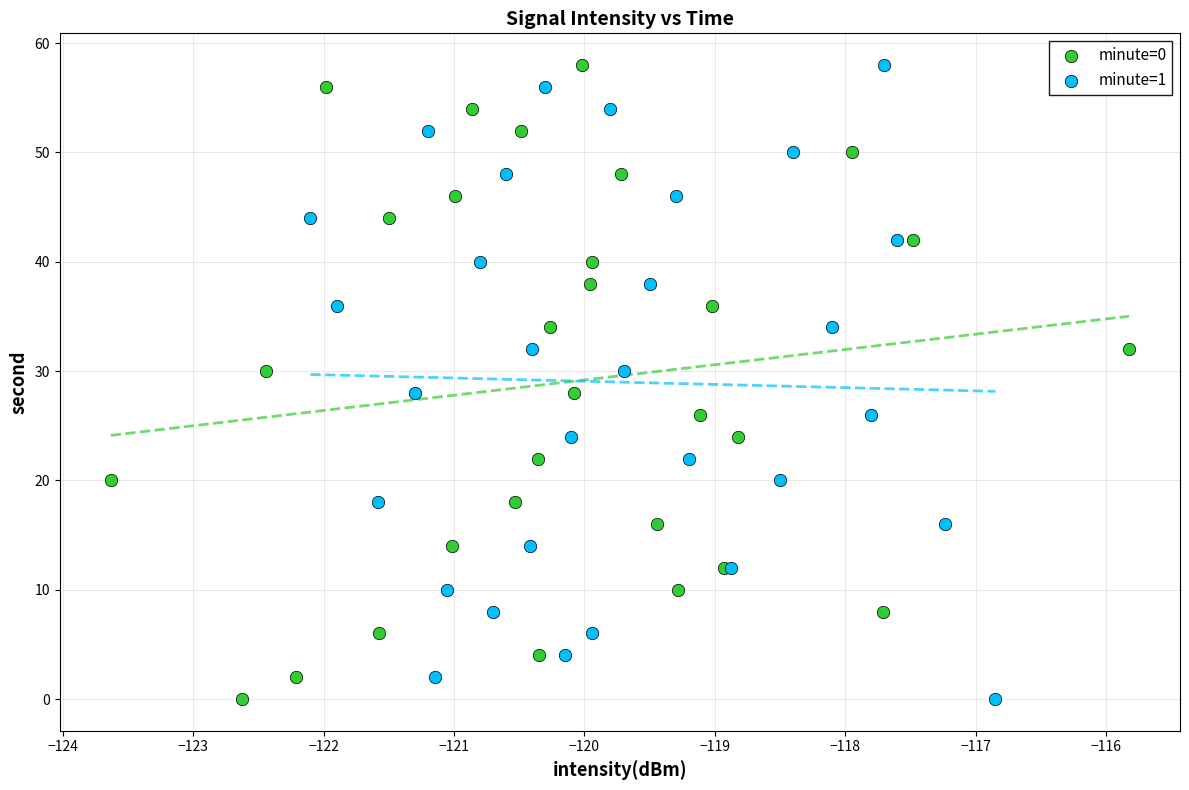

What are all the series names shown in the legend?

minute=0, minute=1